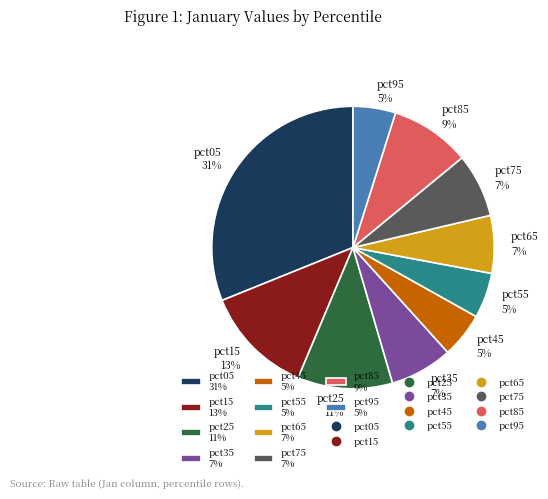

Which has a higher value, pct55 or pct05?

pct05